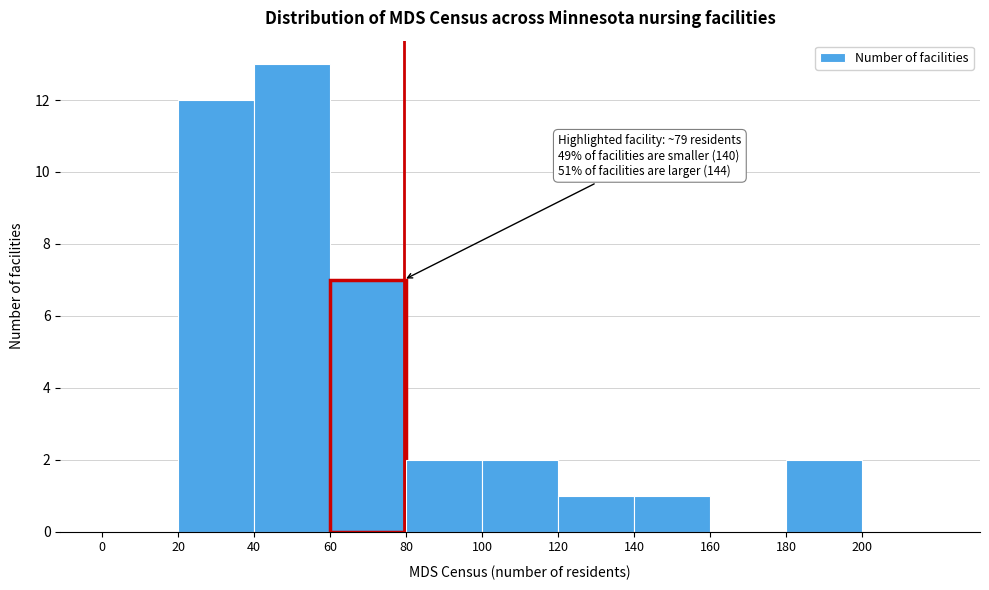

Which range on the x-axis has the tallest bar?

40 to 60